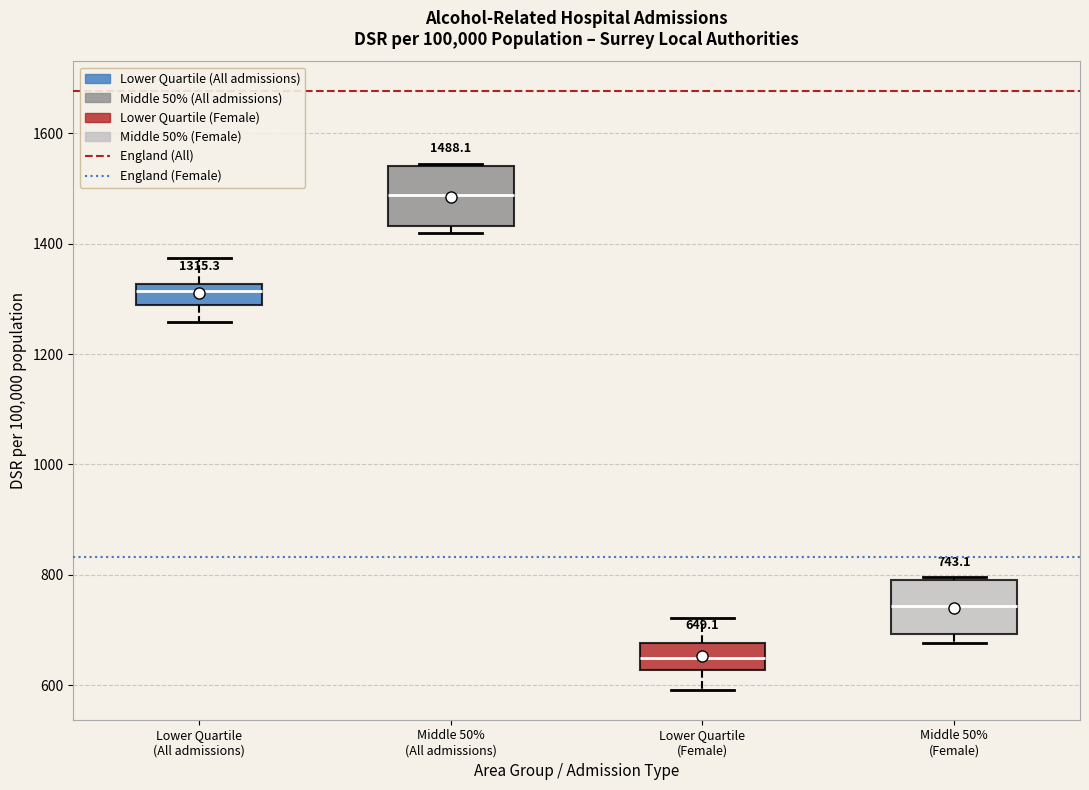

Which box has the lowest median line?

Lower Quartile (Female)